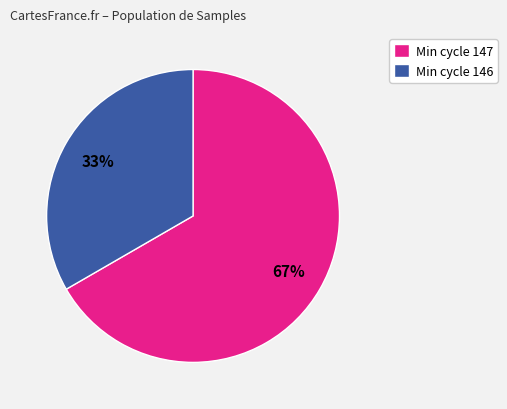

Is the sum of Min cycle 146 and Min cycle 147 greater than half?

Yes